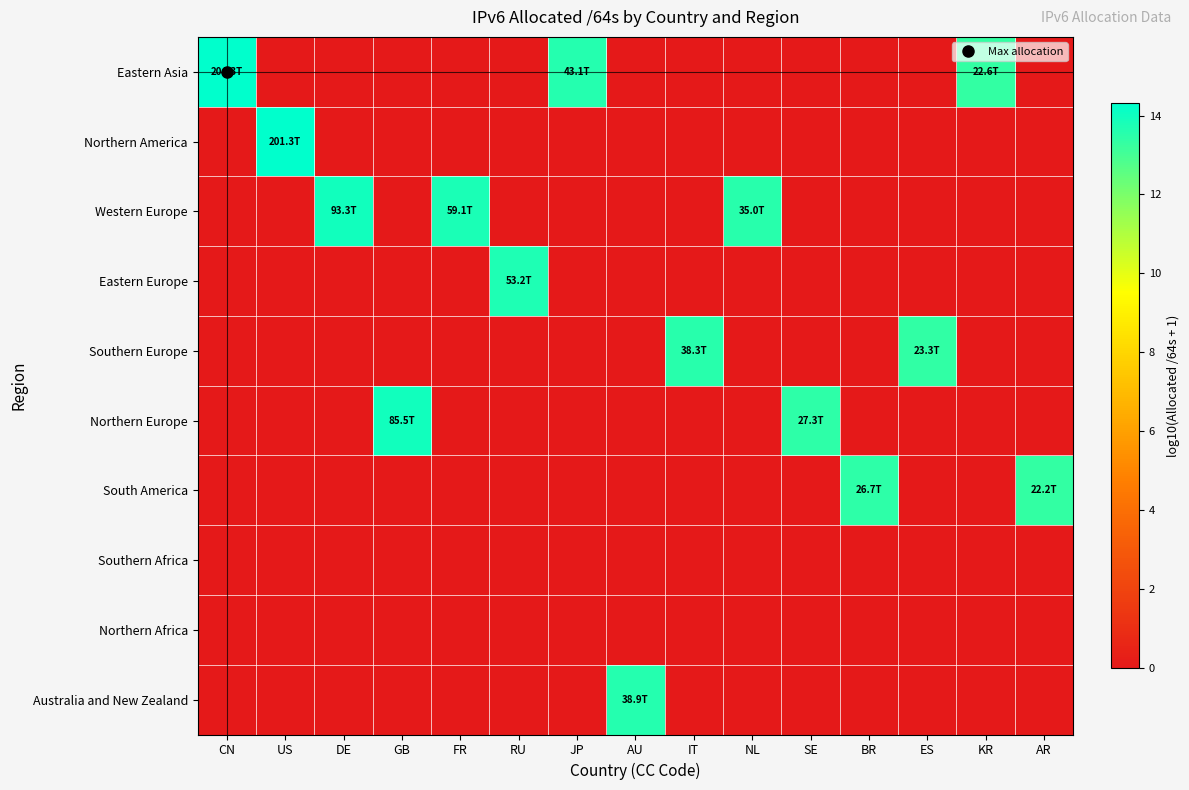

At which category is the sum across all series the highest?

CN